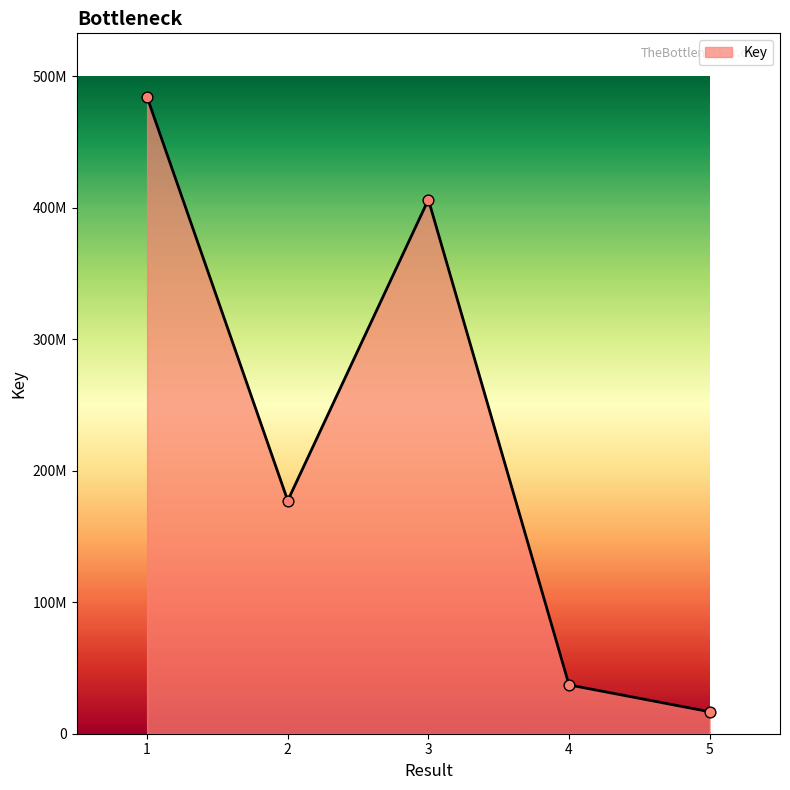

What is the ratio of the value at 1 to the value at 4?

13.0